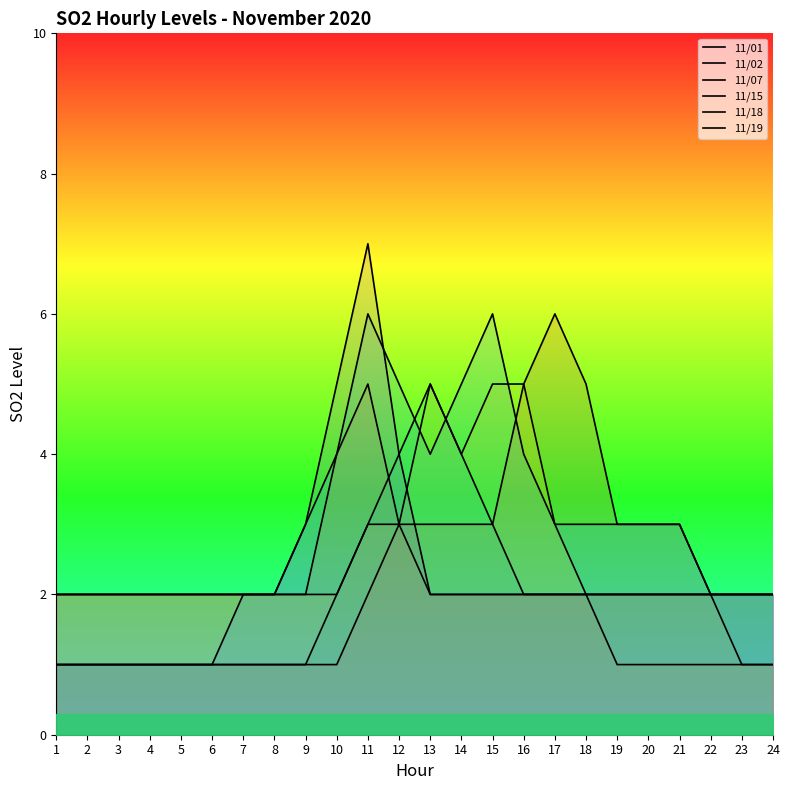

How many intersections are there between 11/18 and 11/15?

2